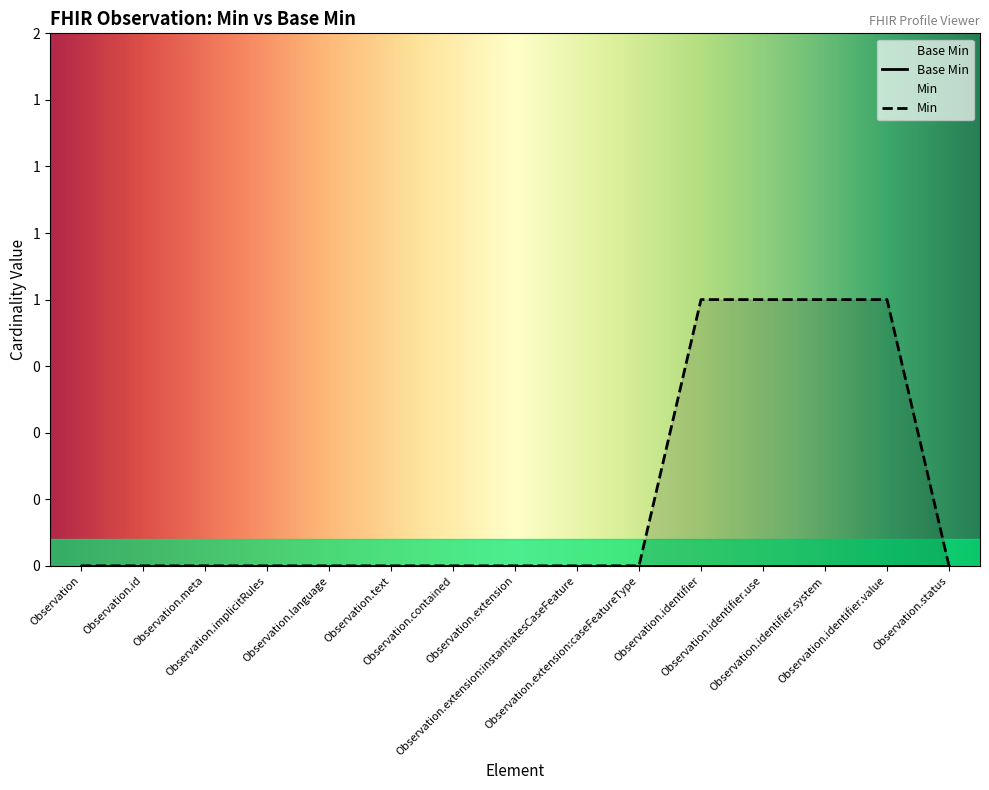

The value at Observation.status is -1. True or false?

False